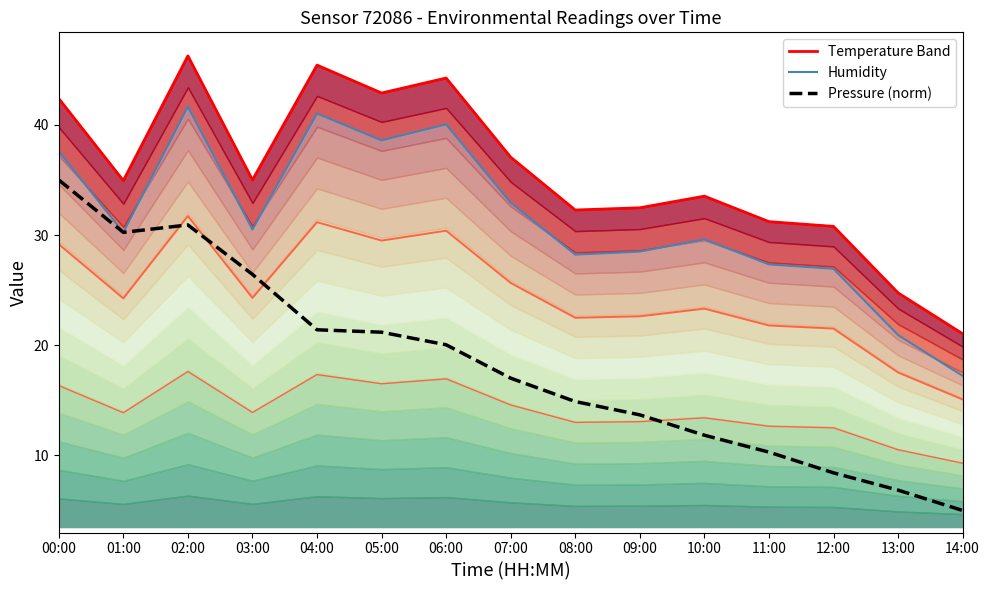

The Temperature Band series shows 28.9 at 02:00. True or false?

False